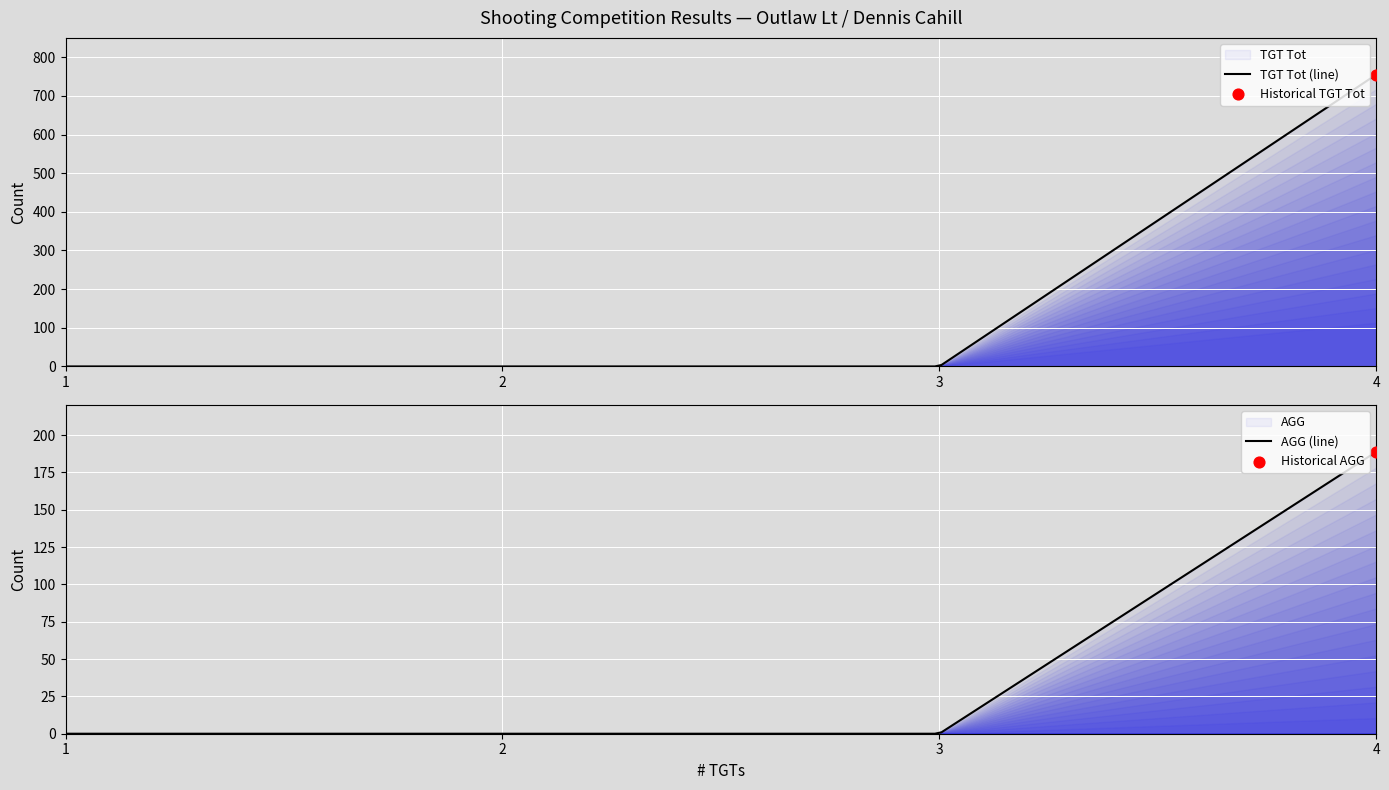

At how many categories does at least one series exceed 153?

1